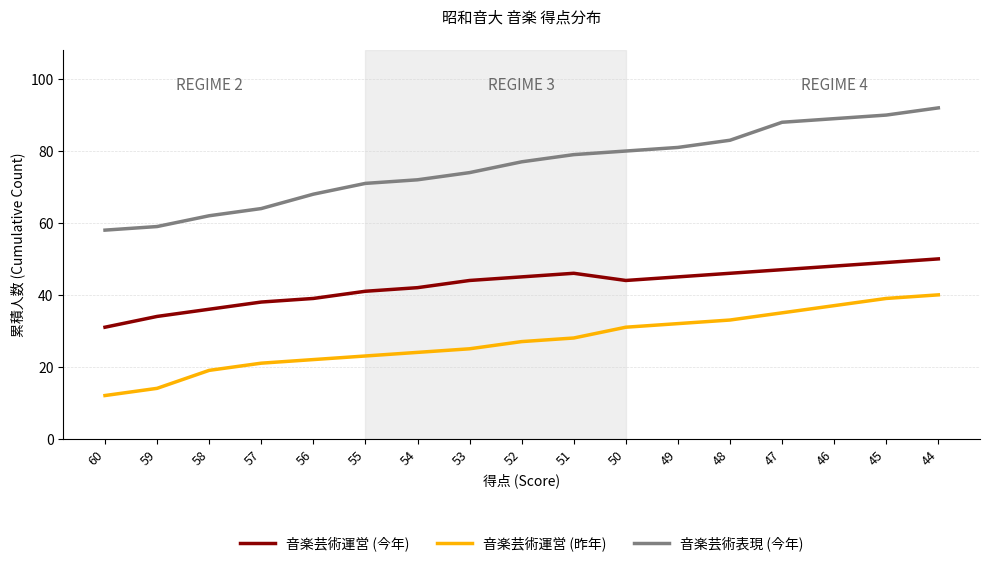

What is the minimum value shown in the chart?

12